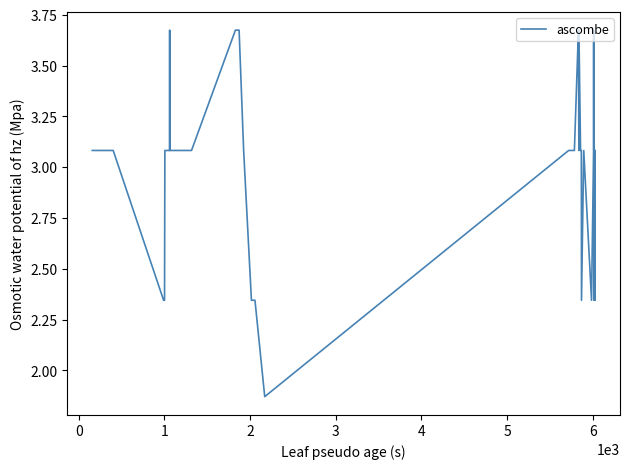

What is the difference between the maximum and minimum values?

1.8